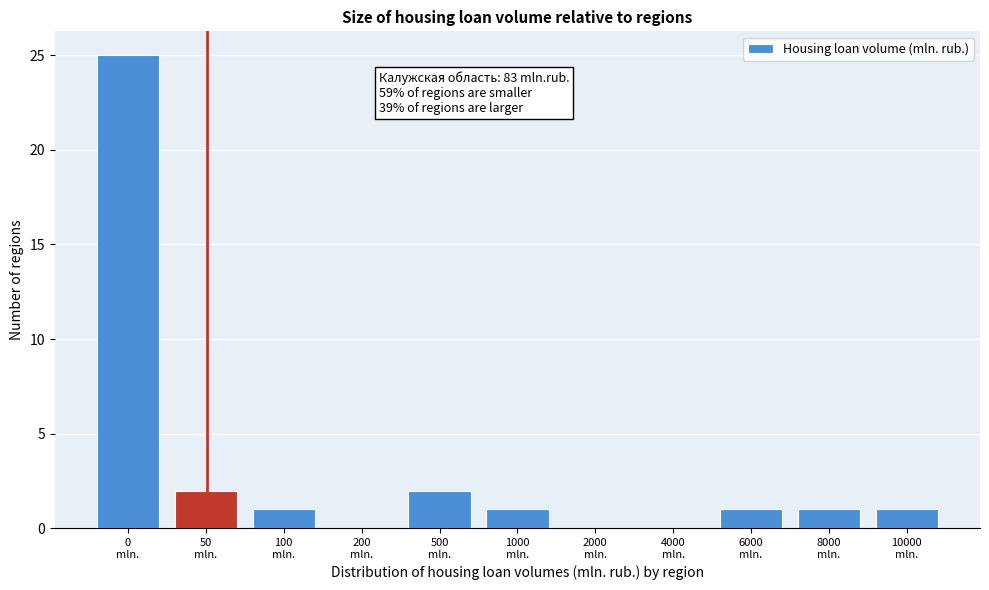

What is the sum of all values?

34